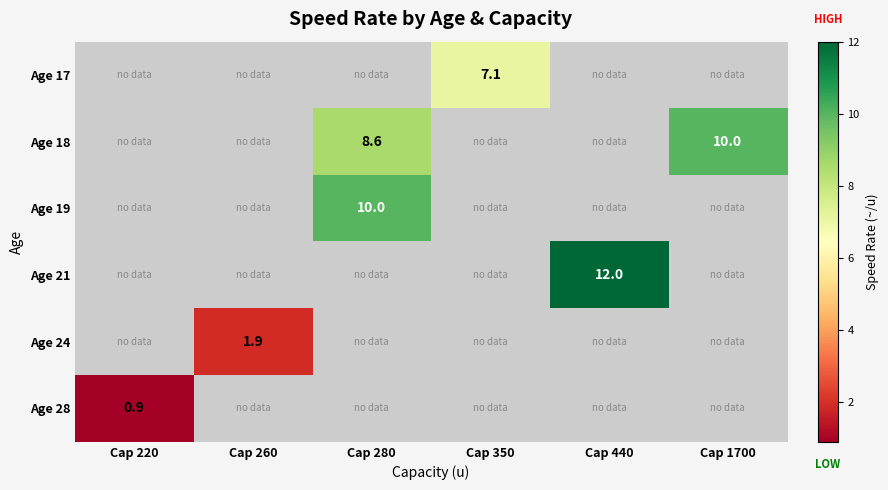

The value of Age 19 at Cap 280 is 10.0. True or false?

True